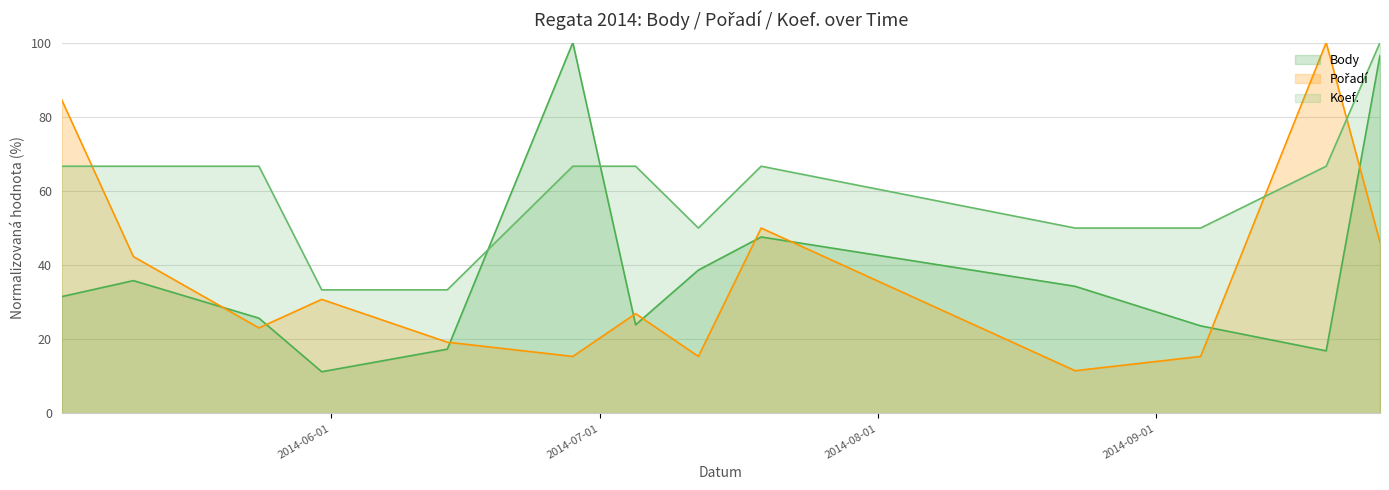

At which label does Body first exceed 31?

2014-05-02